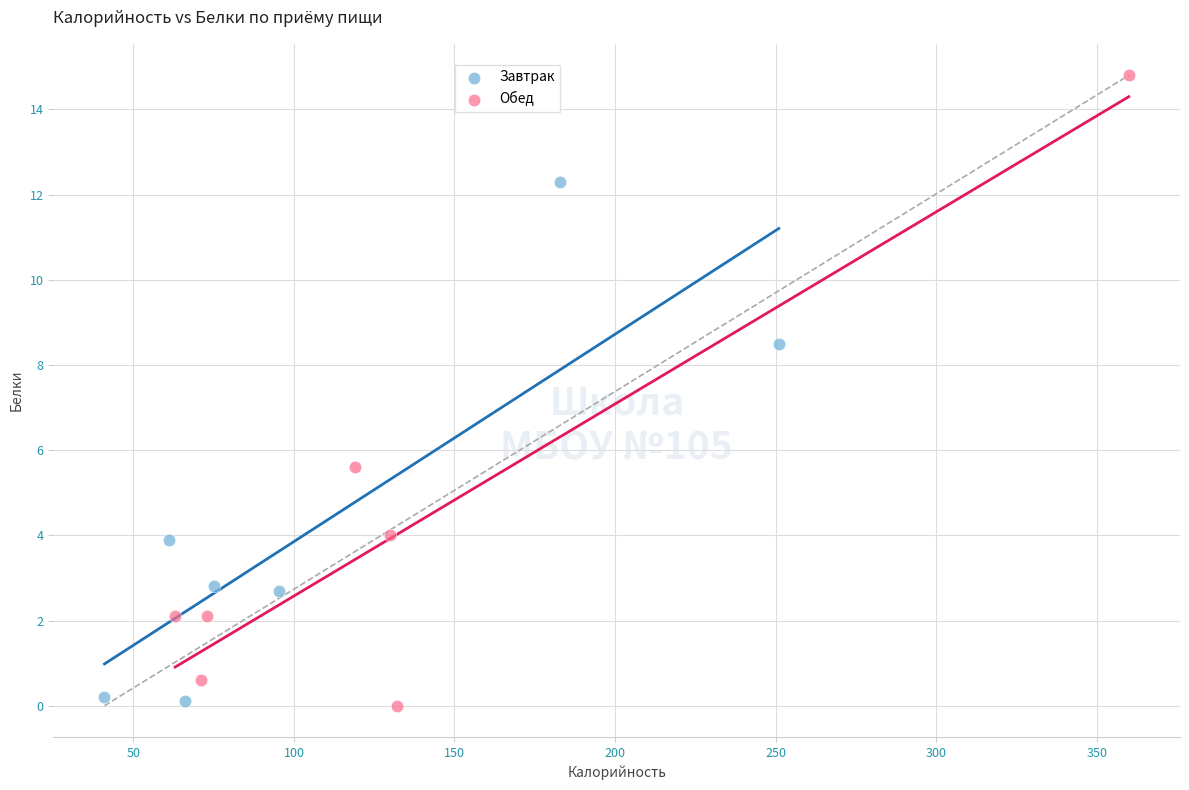

Which series contains the highest Y value?

Обед